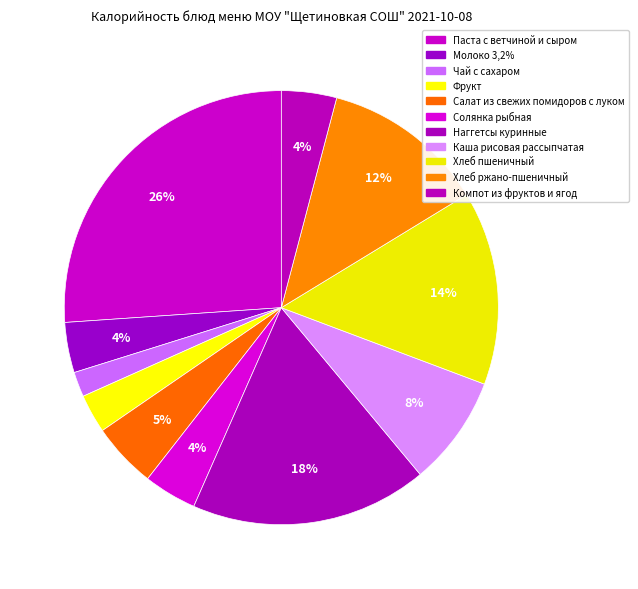

Is the sum of Чай с сахаром and Наггетсы куринные greater than half?

No